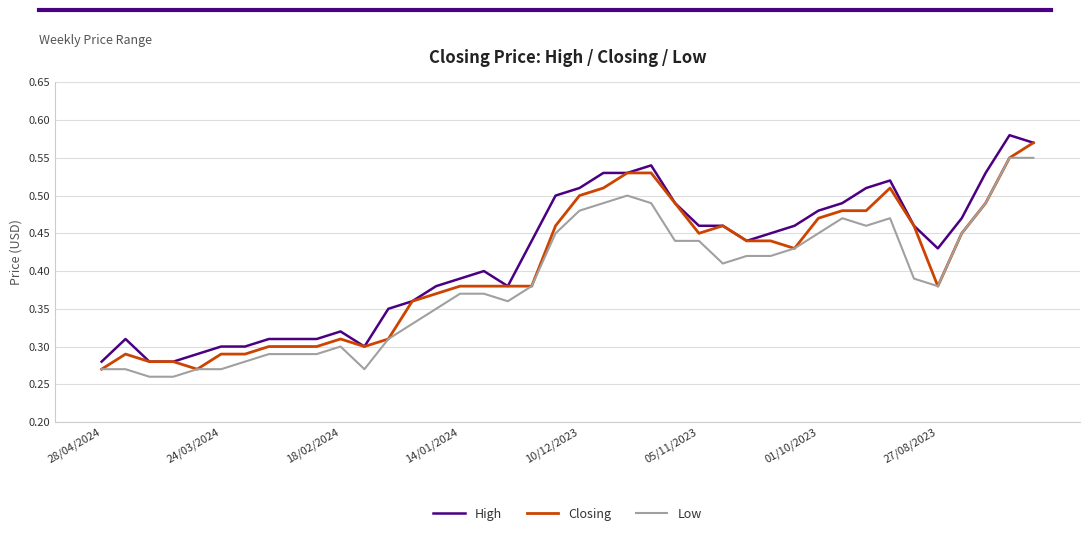

List the series in order of their overall mean, lowest first.

Low, Closing, High